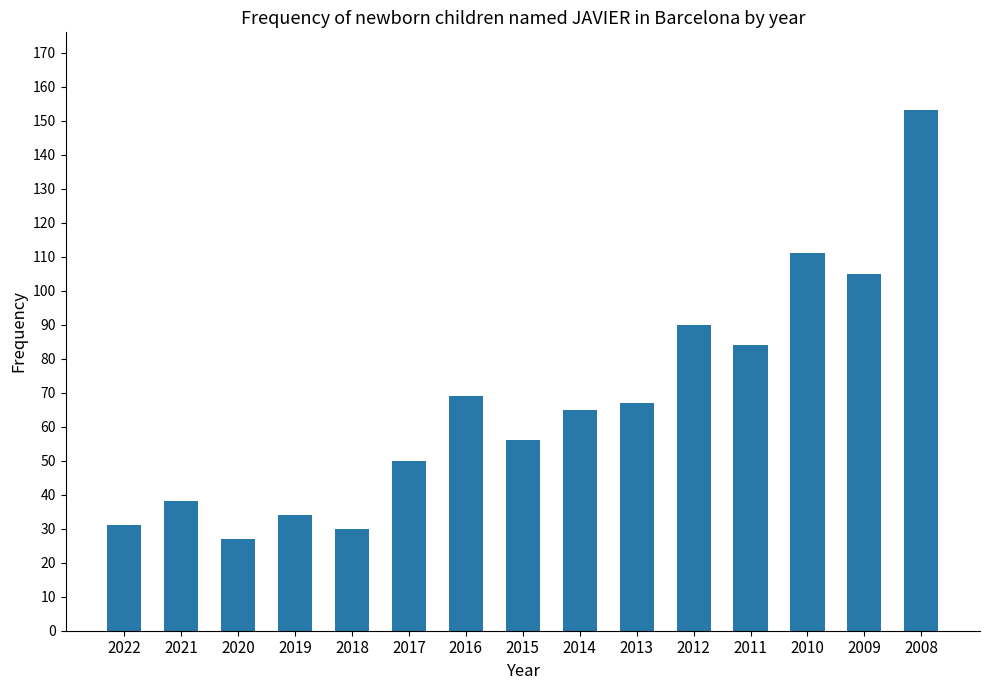

True or false: the data shows 80 at 2015.

False